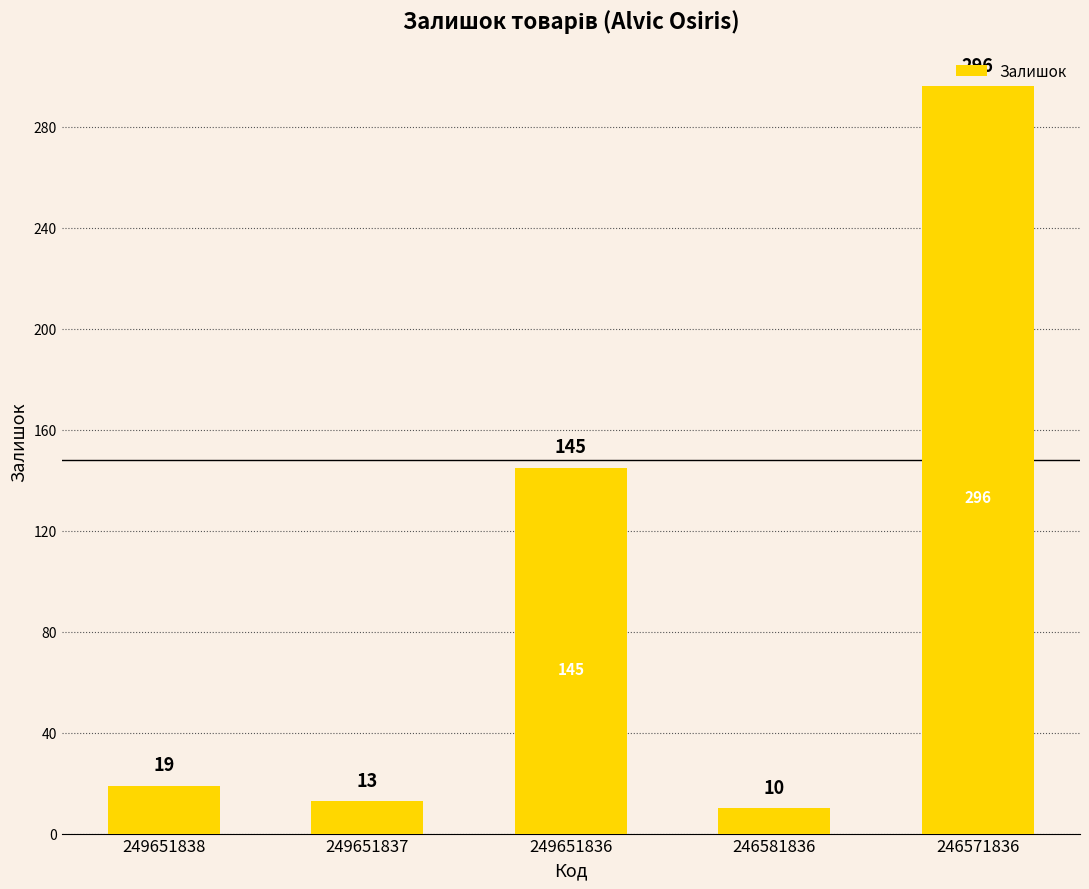

What is the approximate value at 249651837, to the nearest 5?

15